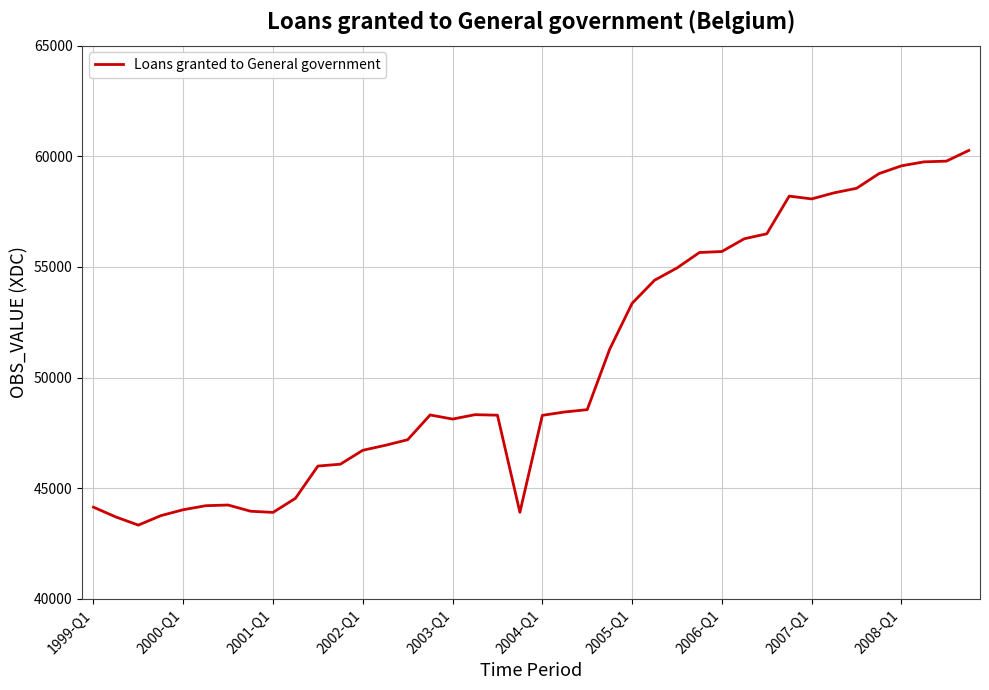

How many lines are shown in the chart?

1